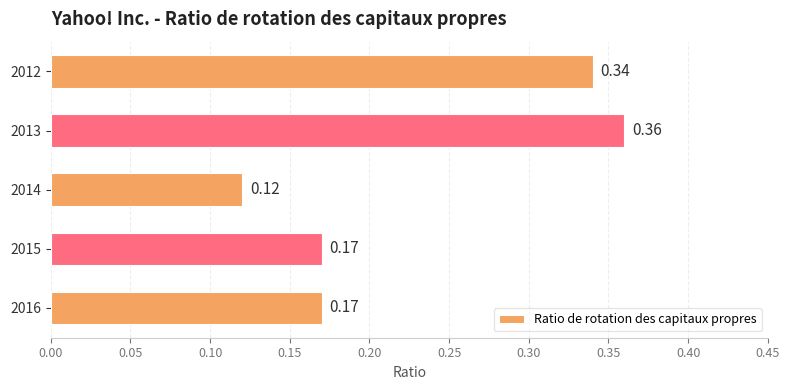

What is the sum of all values?

1.2